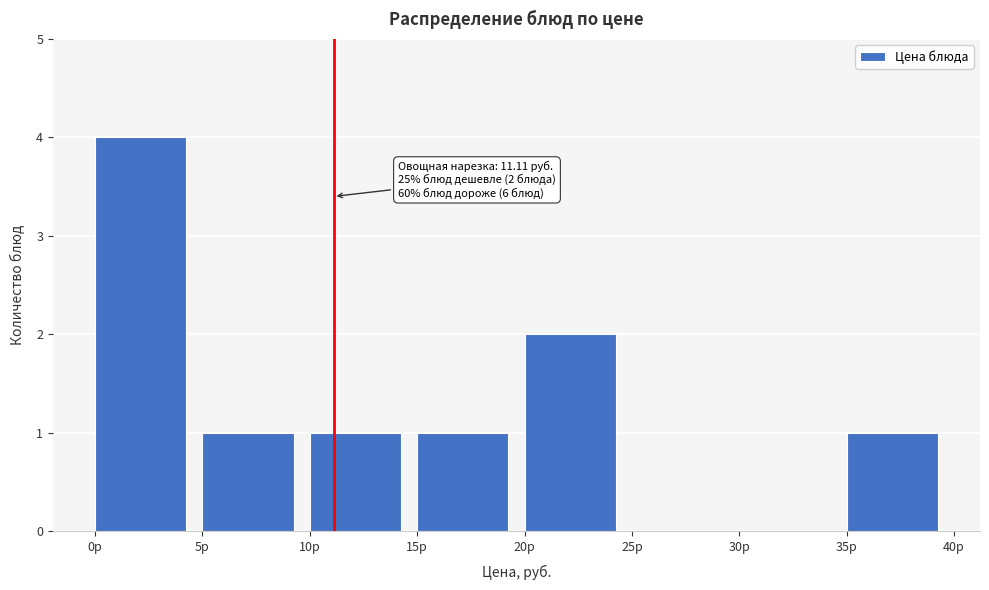

Which range on the x-axis has the tallest bar?

0 to 5